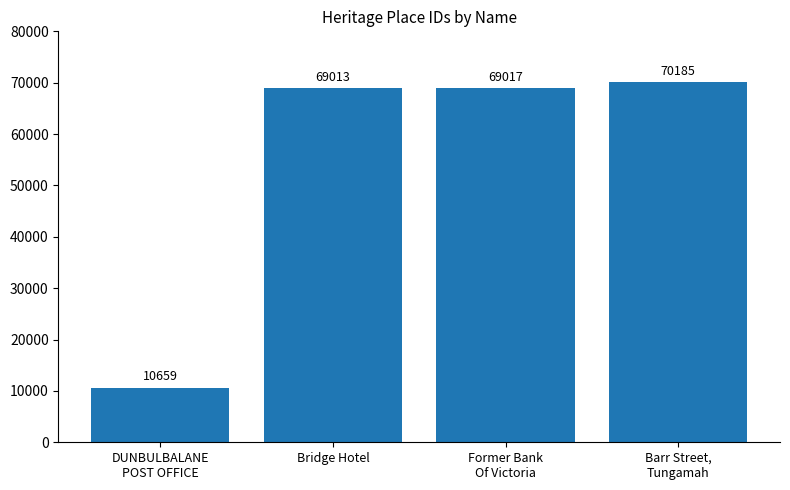

Approximately how many times larger is the value at Former Bank
Of Victoria compared to DUNBULBALANE
POST OFFICE?

6.5